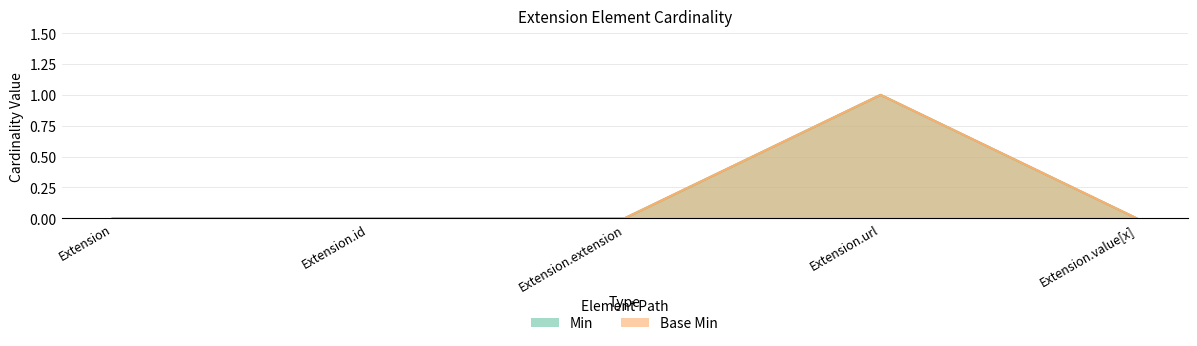

What value does the Min series have at Extension.url?

1